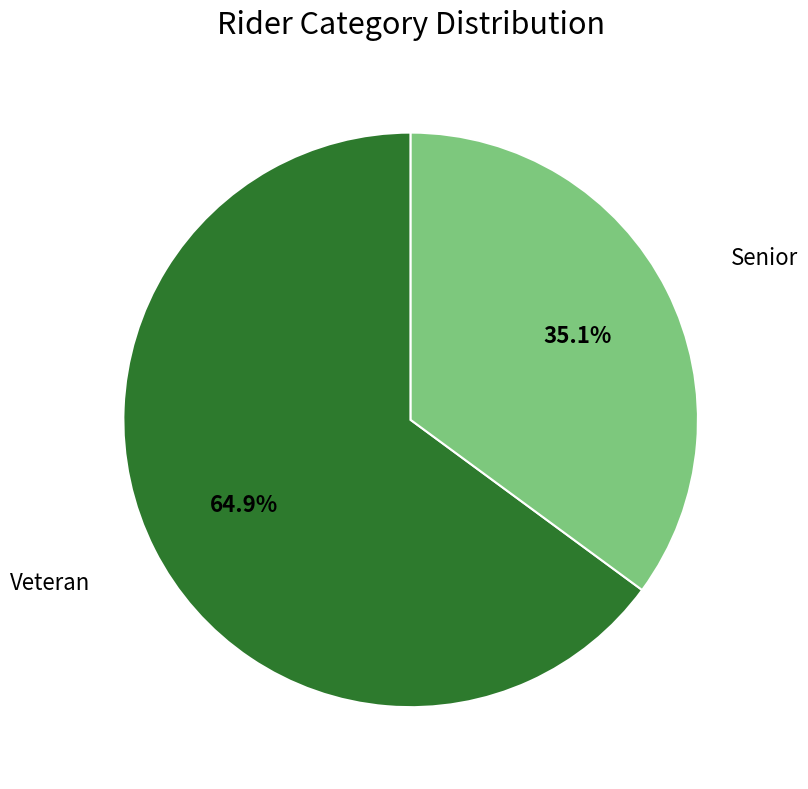

Is there a majority slice in this chart?

Yes